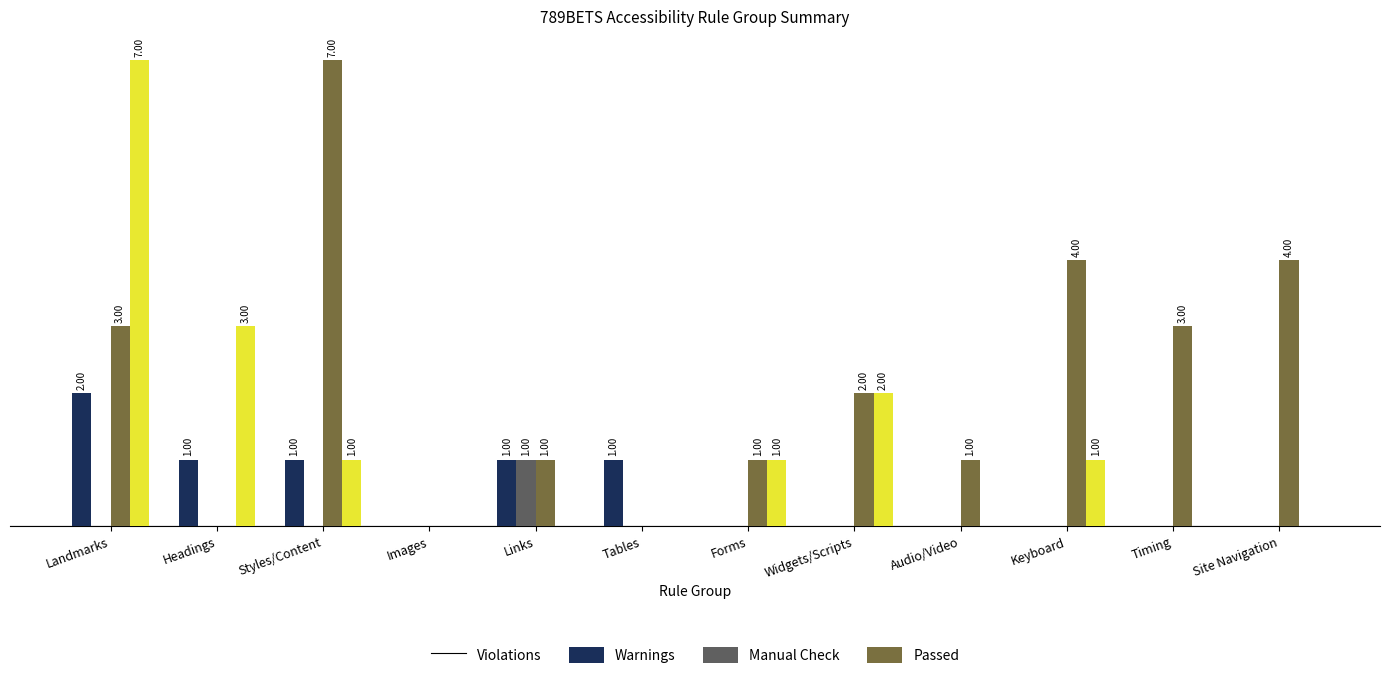

Which series has the largest total across all categories?

Manual Check